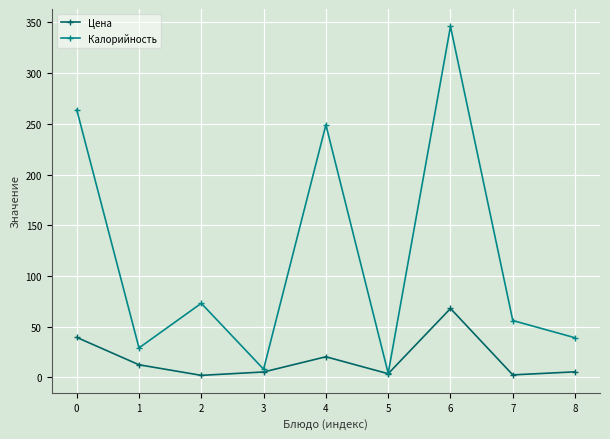

What is the value of the Цена point at the 6th from the left?

3.6